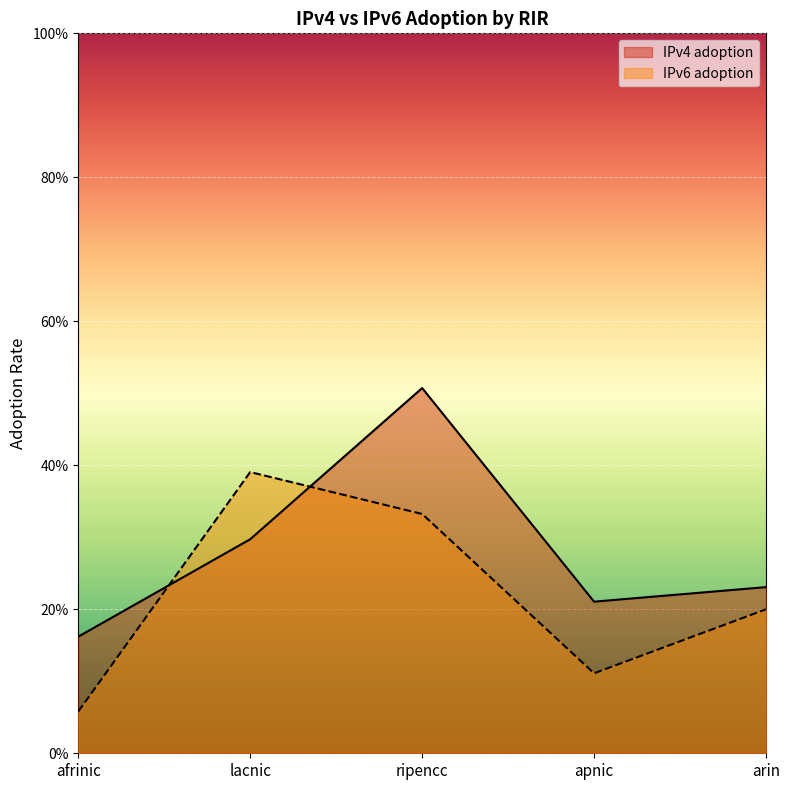

Where is IPv6 adoption nearest to the value 0?

afrinic